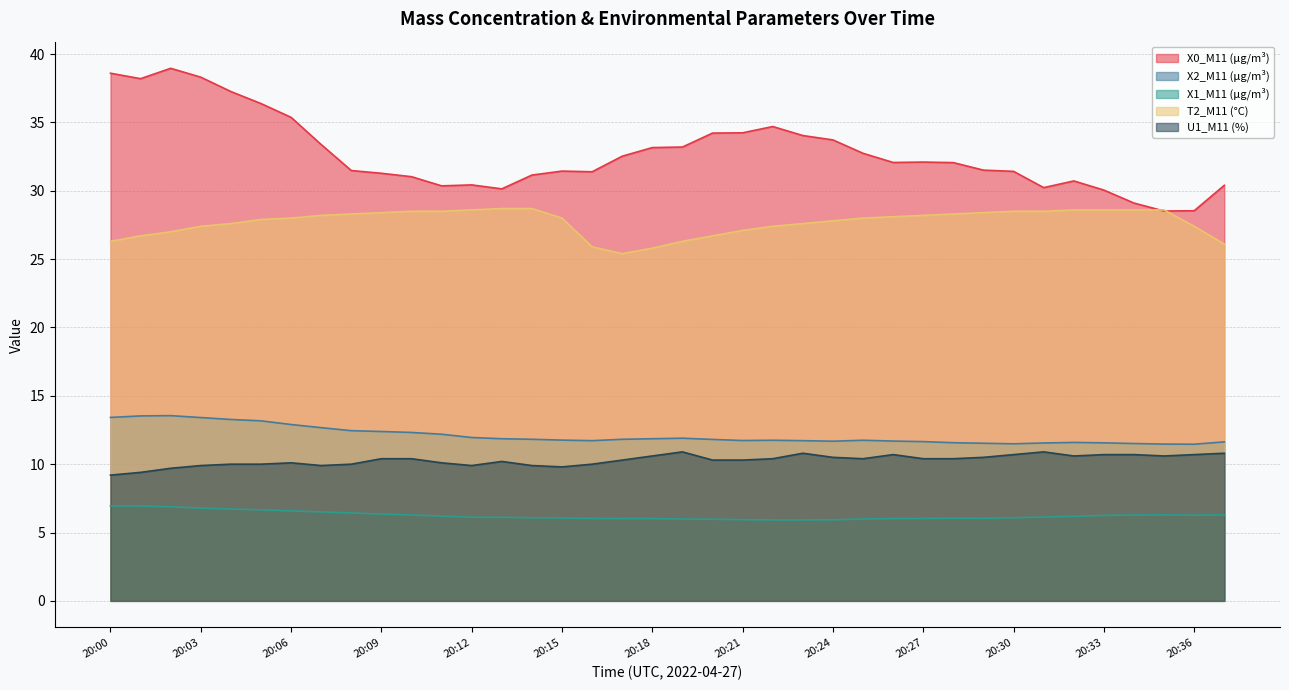

What is the average value of the U1_M11 (%) series?

10.3